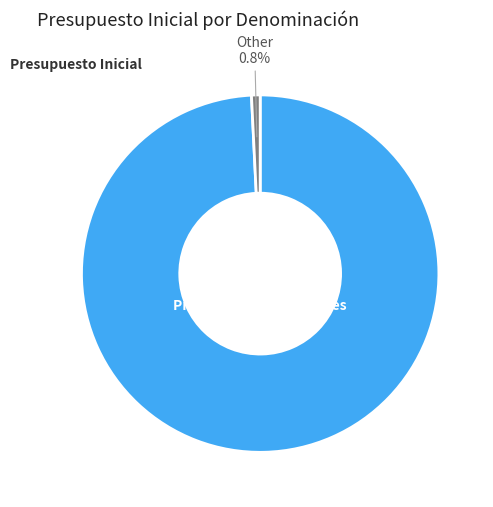

Is there any slice that represents more than half of the pie?

Yes